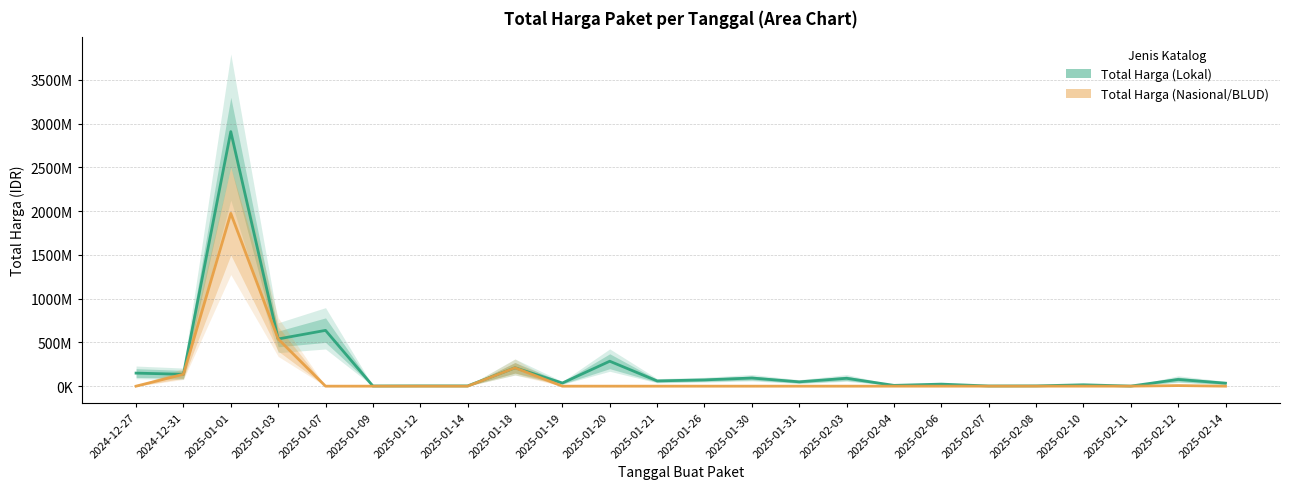

Rank the series at 2025-01-12 from highest to lowest value.

Total Harga (Lokal) (mean), Total Harga (Nasional/BLUD) (mean)